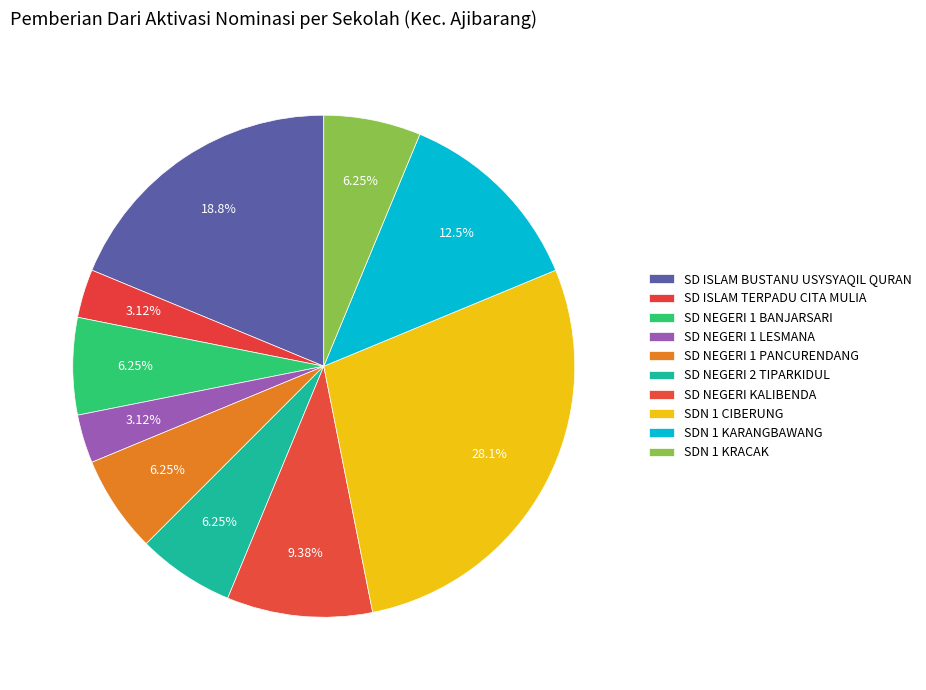

How many slices are in this pie chart?

10